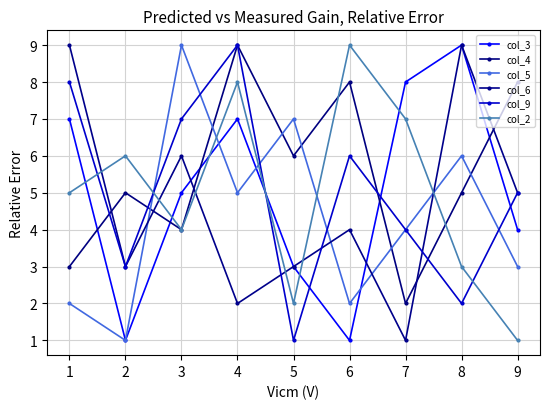

At which category does col_4 reach its first local valley?

3